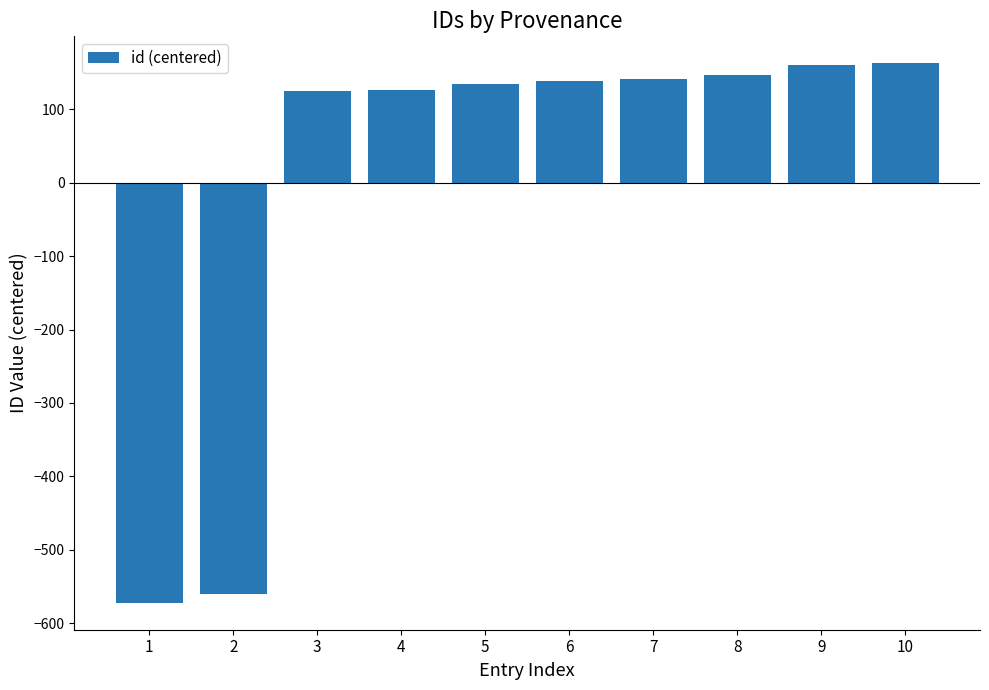

What value does the data have at 9?

160.2